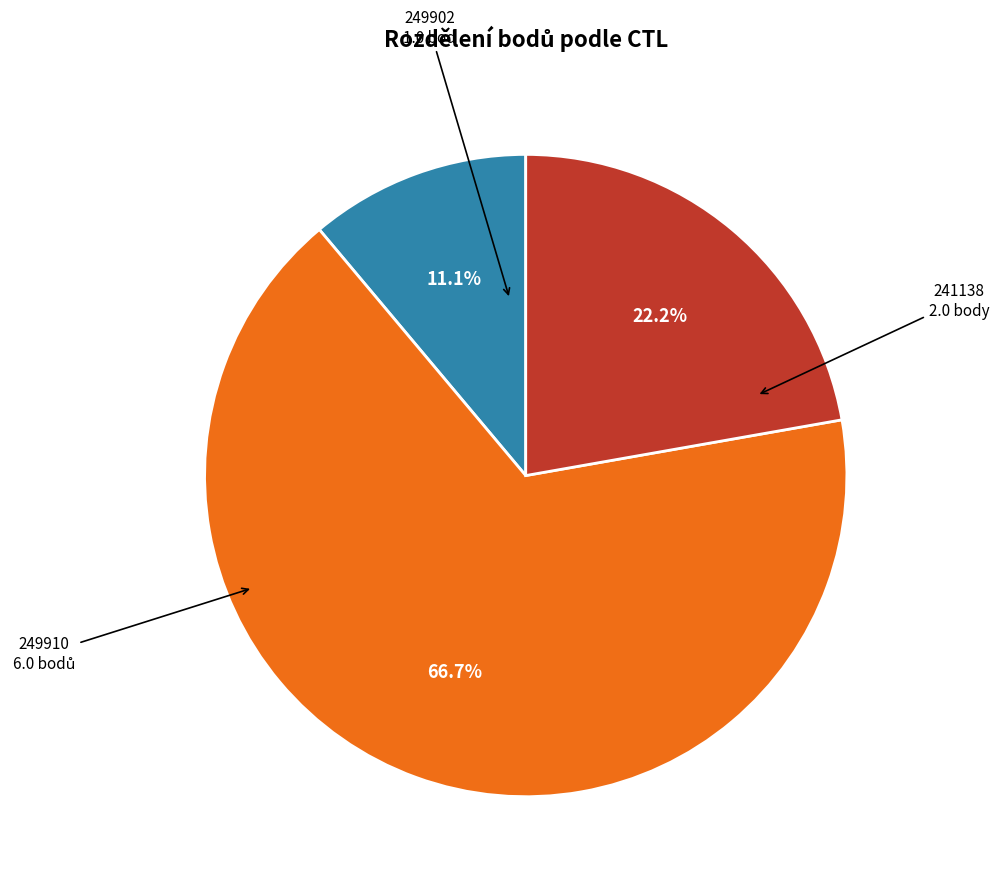

To the nearest percent, what is the combined percentage of 249910 and 249902?

78%